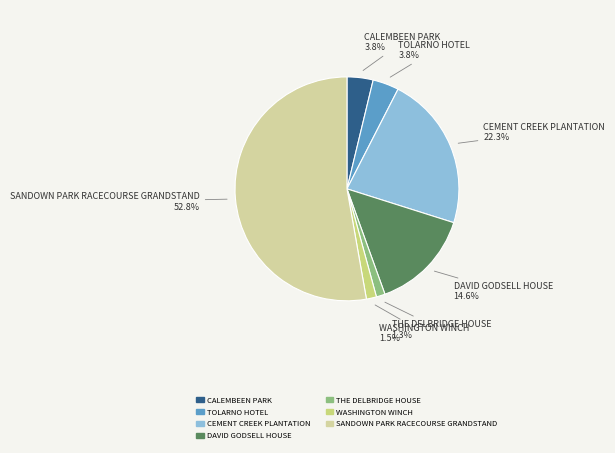

What is the total percentage of DAVID GODSELL HOUSE and THE DELBRIDGE HOUSE?

15.9%